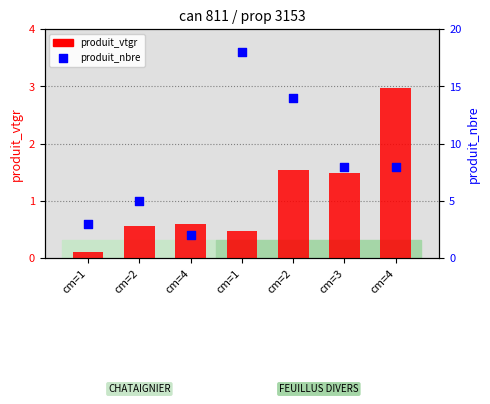

Is the value of produit_vtgr at cm=1 greater than the value of produit_nbre at cm=1?

No